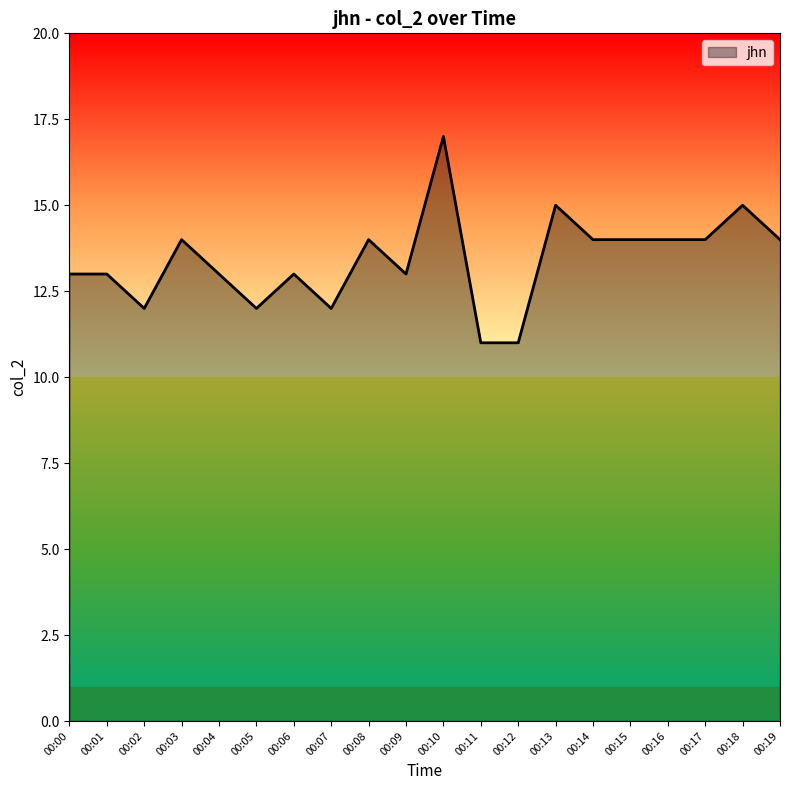

Is it true that the value at 00:12 is 11?

True